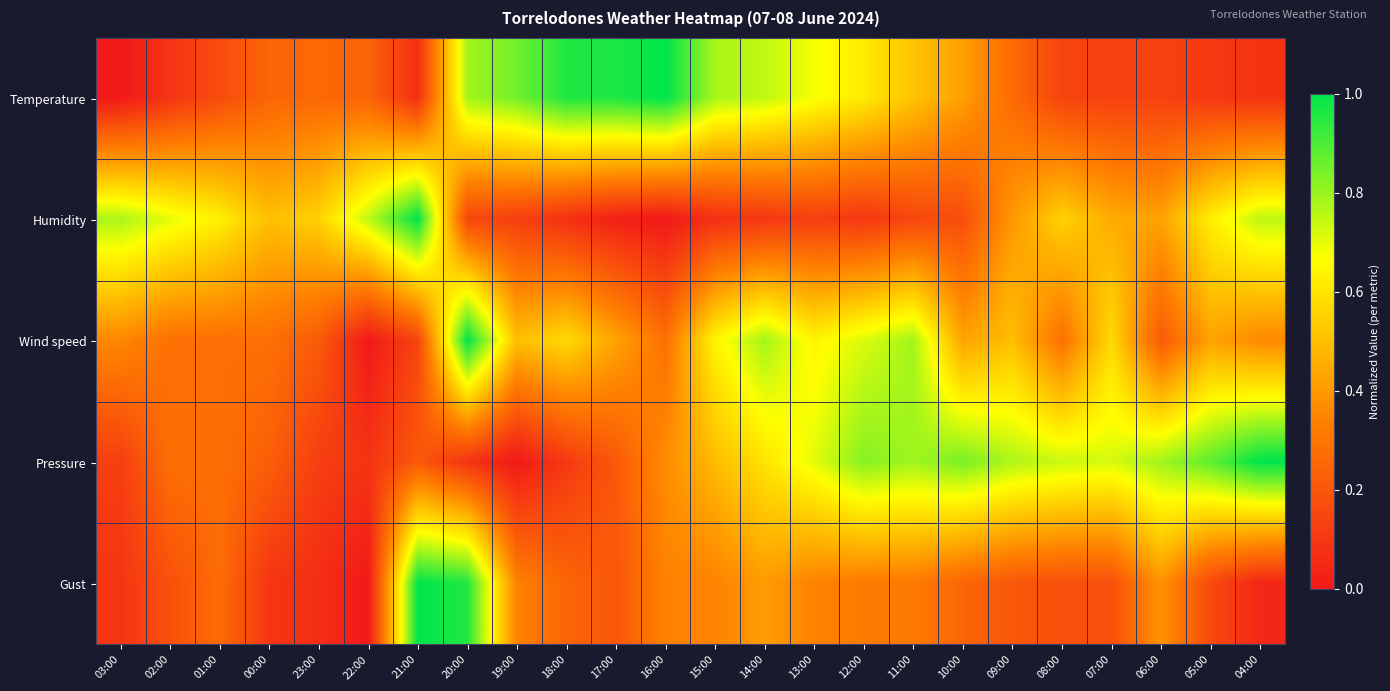

What is the spread (max minus min) of values at 10:00?

0.7